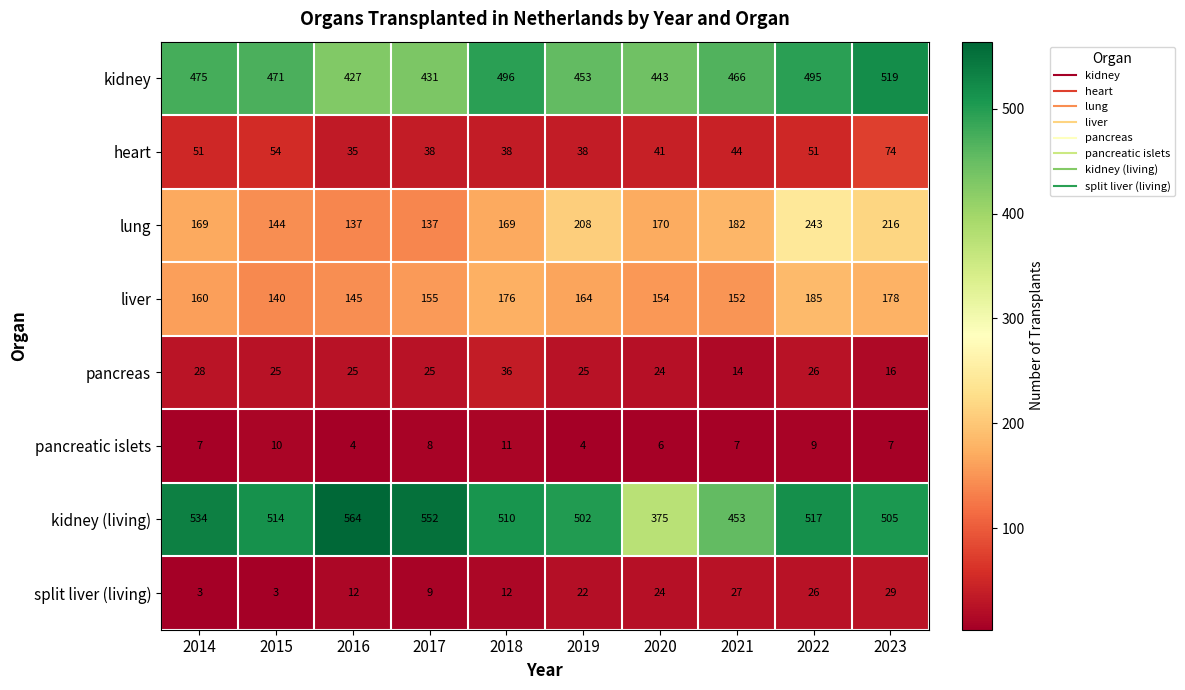

Which series changed the most between 2019 and 2022?

kidney